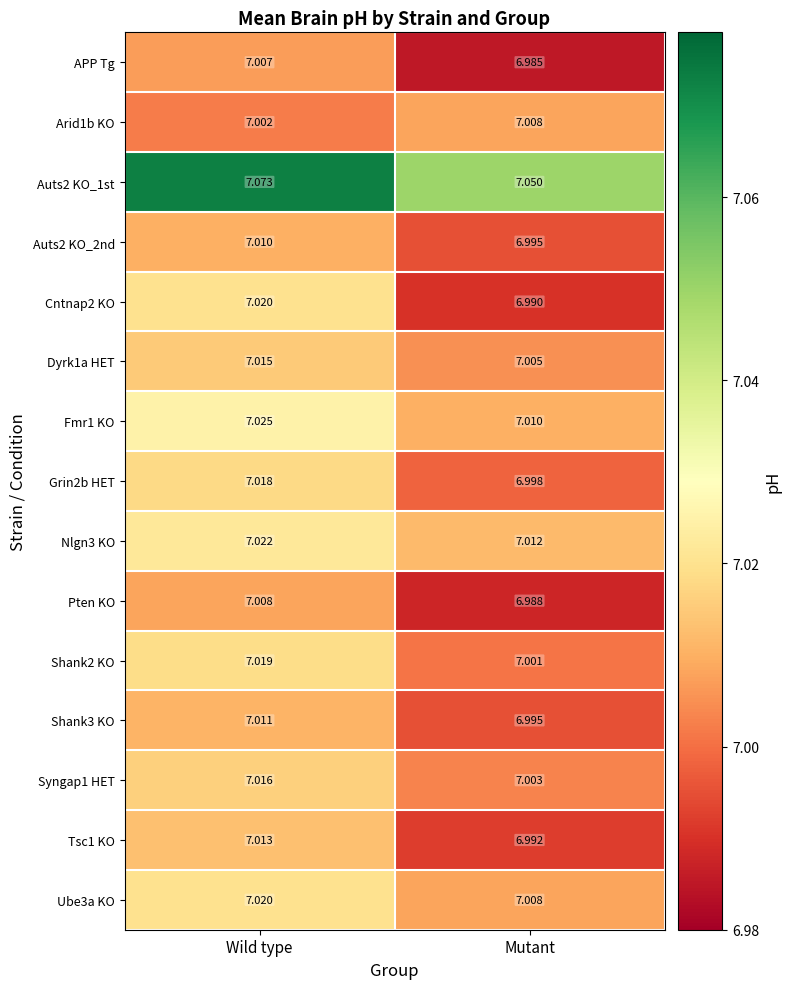

Where does the Tsc1 KO series first go above 7?

Wild type